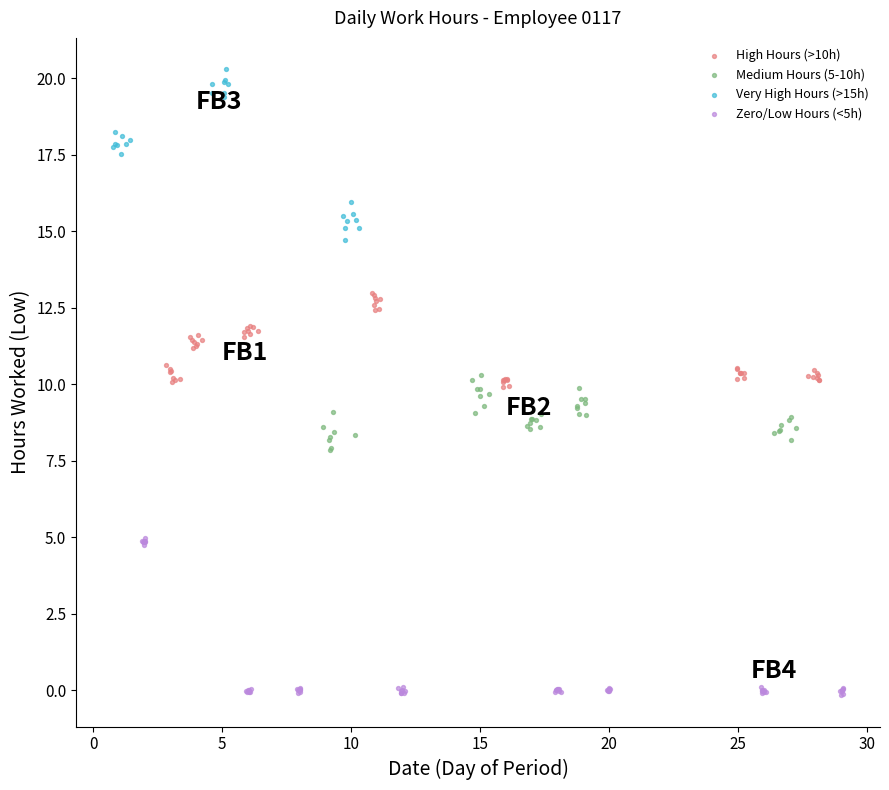

What are all the series names shown in the legend?

High Hours (>10h), Medium Hours (5-10h), Very High Hours (>15h), Zero/Low Hours (<5h)